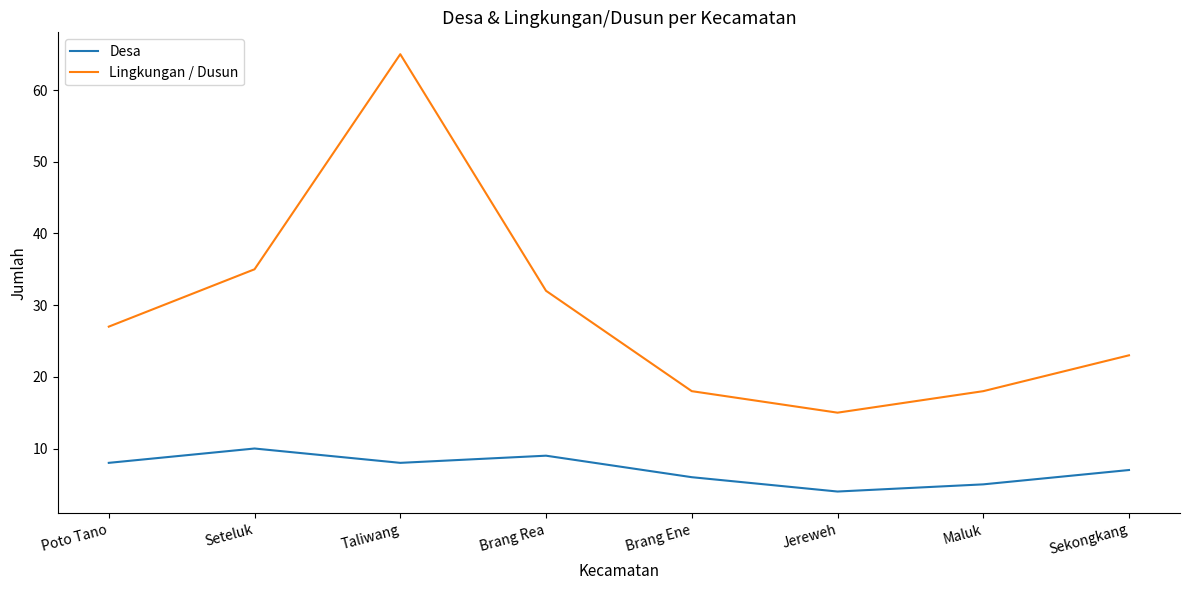

What is the difference between the maximum and minimum values in the Desa series?

6